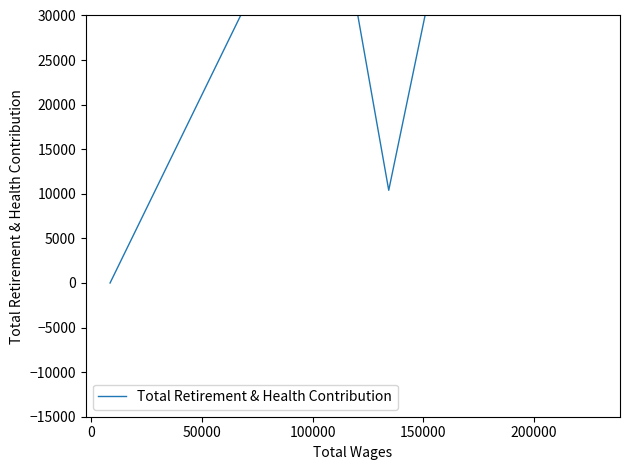

Reading left to right, list all the values displayed in this chart.

58357	45883	10398	45314	32593	42344	0